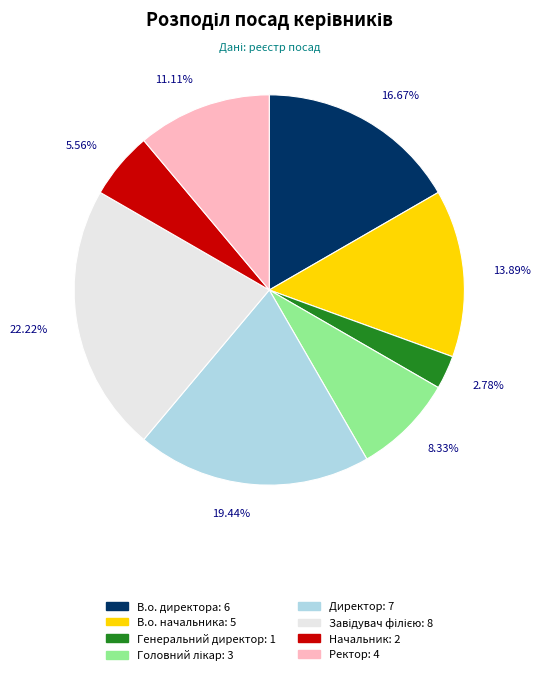

What percentage is the В.о. начальника slice, to the nearest percent?

14%